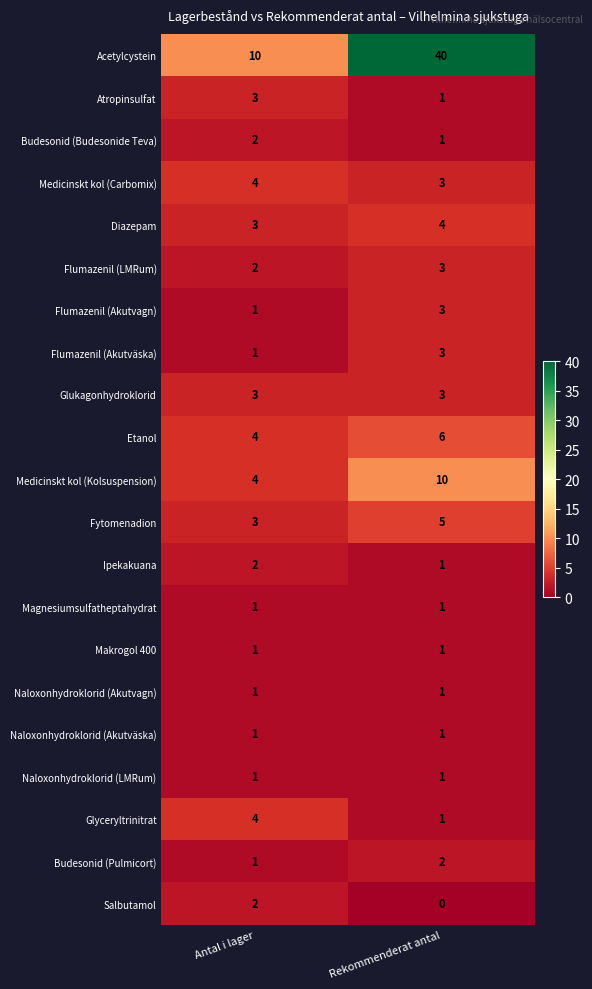

What is the maximum value shown in the chart?

40